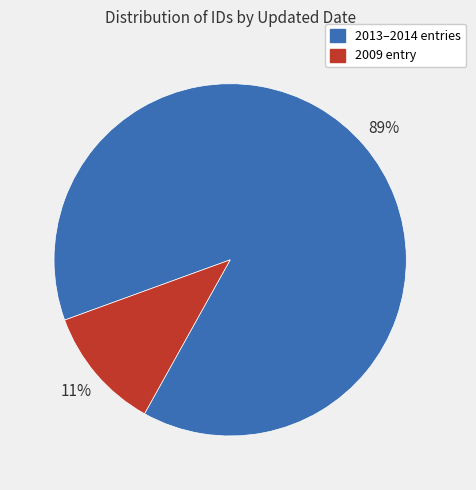

Combined, do 2009 entry and 2013–2014 entries account for over 50%?

Yes